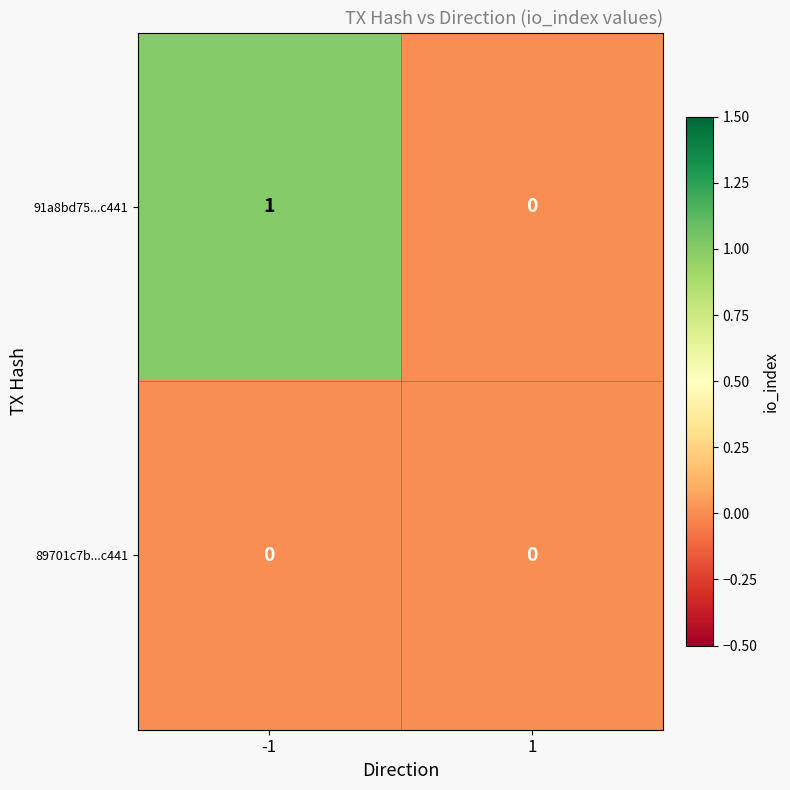

At which category is the sum across all series the highest?

-1